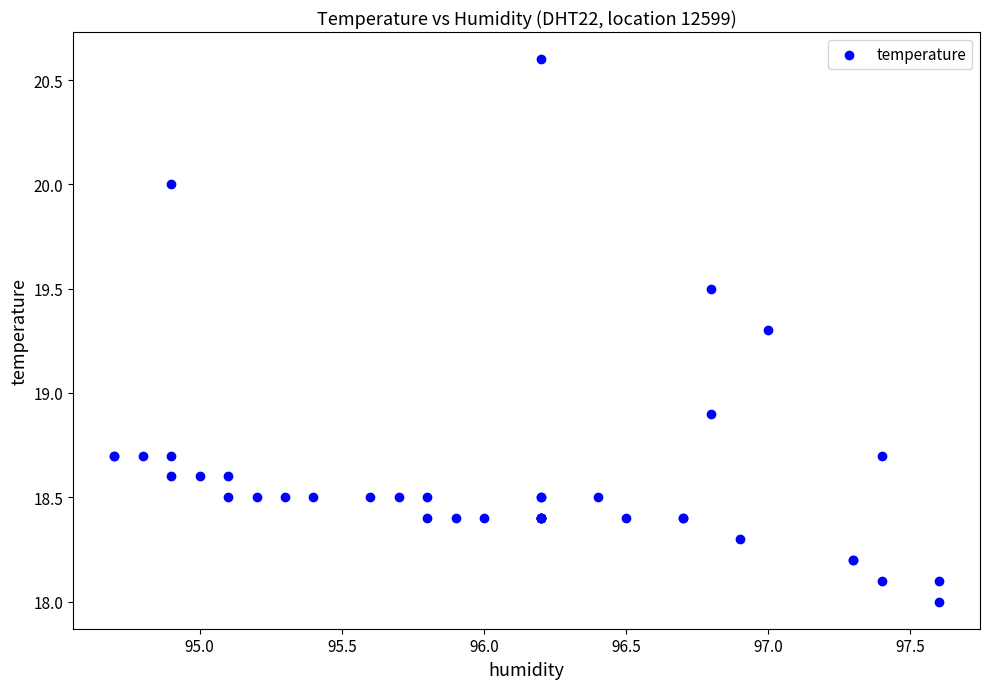

What Y value in the scatter plot is closest to 19?

18.9